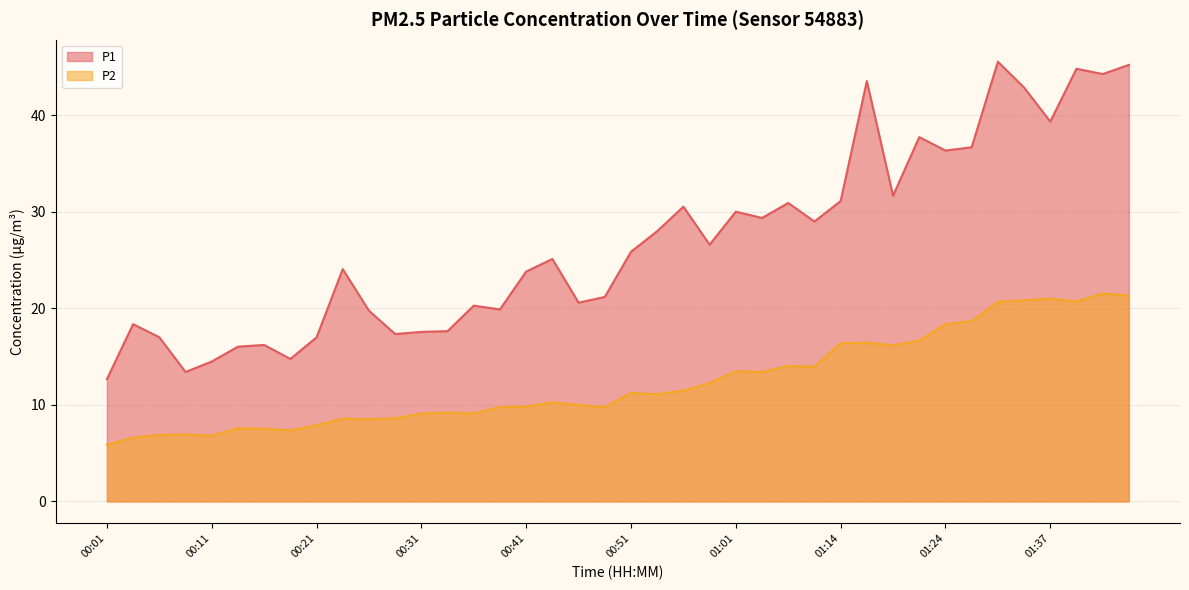

Reading left to right, transcribe all the data shown in this chart.

P1: 12.7	18.4	17.0	13.4	14.5	16.0	16.2	14.8	17.0	24.1	19.8	17.3	17.6	17.6	20.3	19.9	23.8	25.1	20.6	21.2	25.9	28.0	30.5	26.6	30.0	29.4	30.9	29.0	31.1	43.5	31.6	37.7	36.3	36.7	45.5	42.9	39.3	44.8	44.2	45.2
P2: 5.9	6.6	6.9	6.9	6.8	7.6	7.5	7.3	7.9	8.6	8.5	8.6	9.1	9.2	9.1	9.8	9.8	10.3	10.0	9.8	11.2	11.1	11.5	12.2	13.5	13.4	14.0	13.9	16.4	16.4	16.2	16.6	18.4	18.7	20.7	20.8	21.0	20.7	21.5	21.3